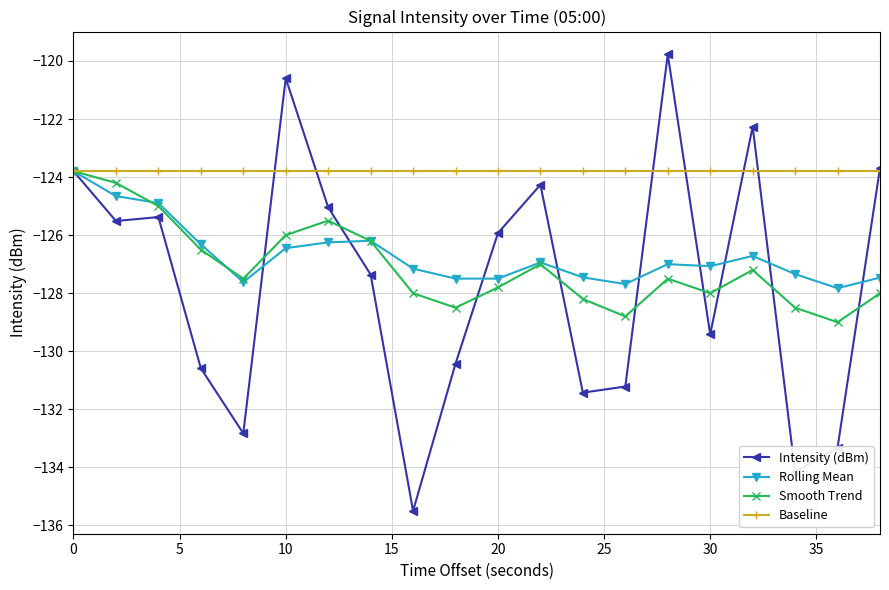

Which series has the widest spread of values?

Intensity (dBm)